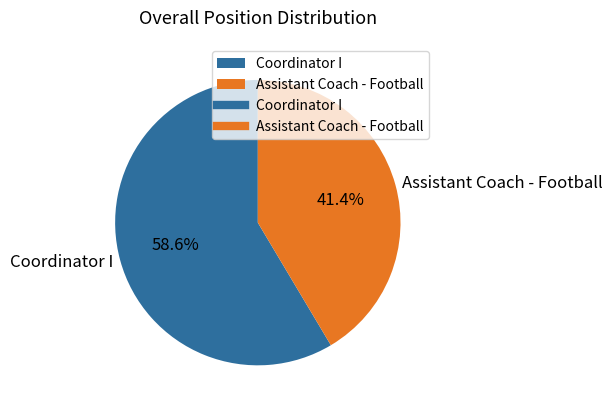

What portion of the pie excludes Assistant Coach - Football?

58.6%